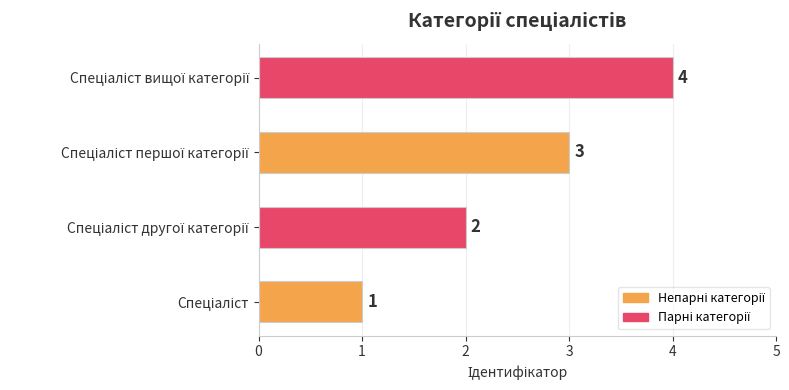

What is the difference between the maximum and minimum values?

3